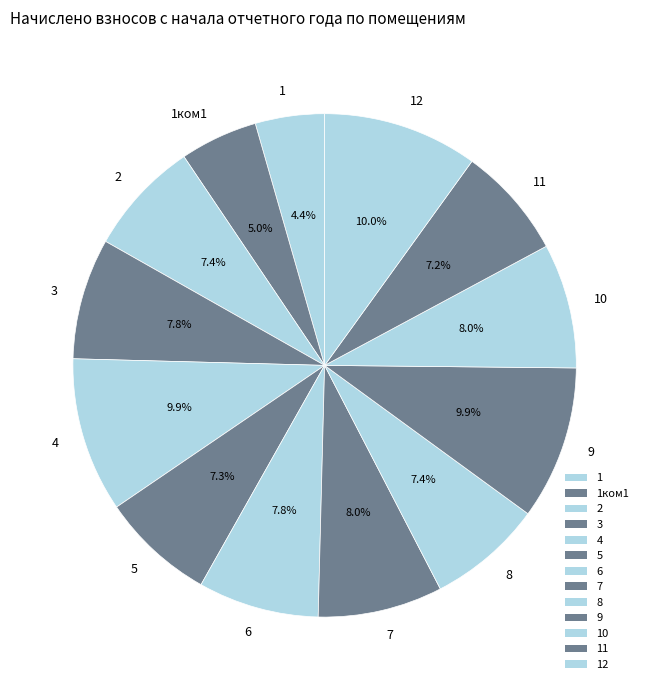

What percentage is NOT represented by 2?

92.6%